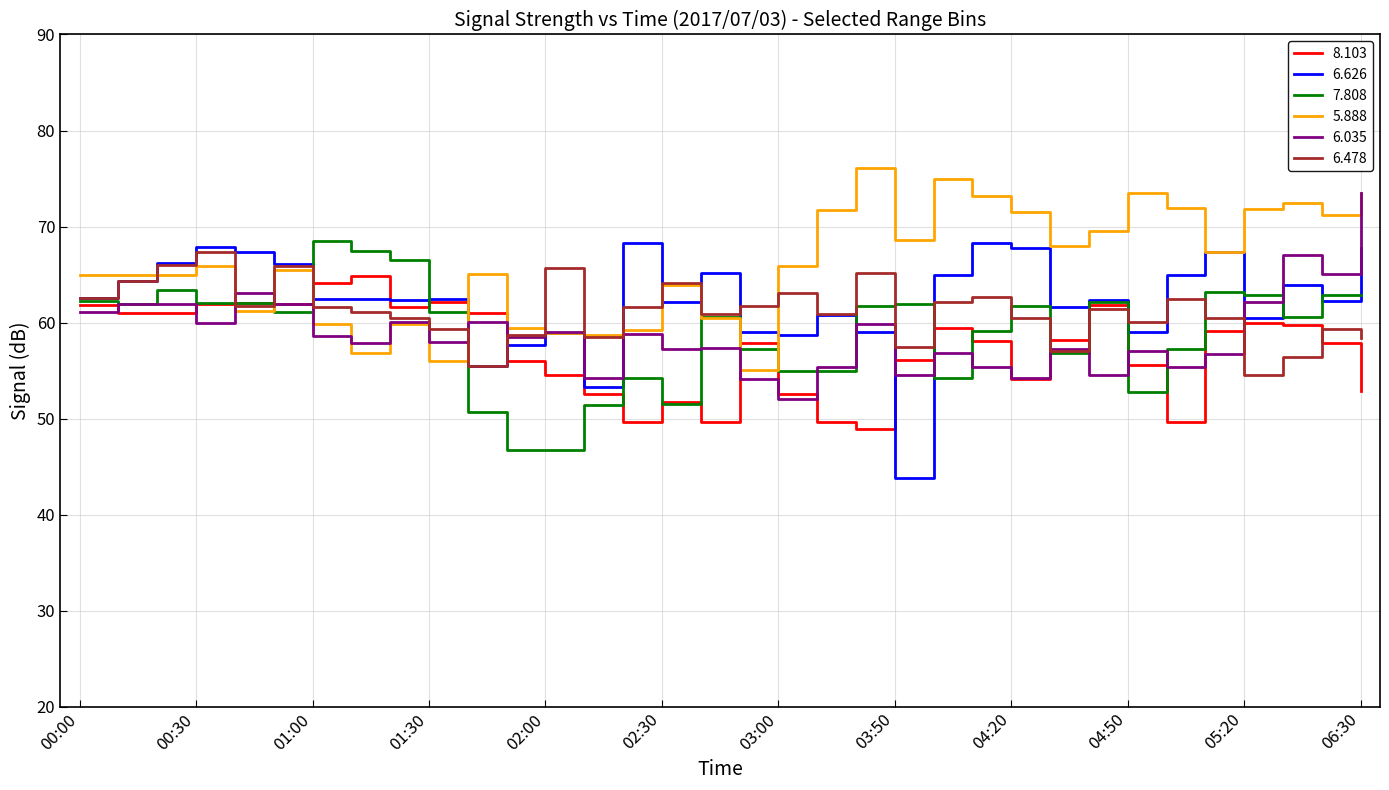

Which series has the largest total across all categories?

5.888